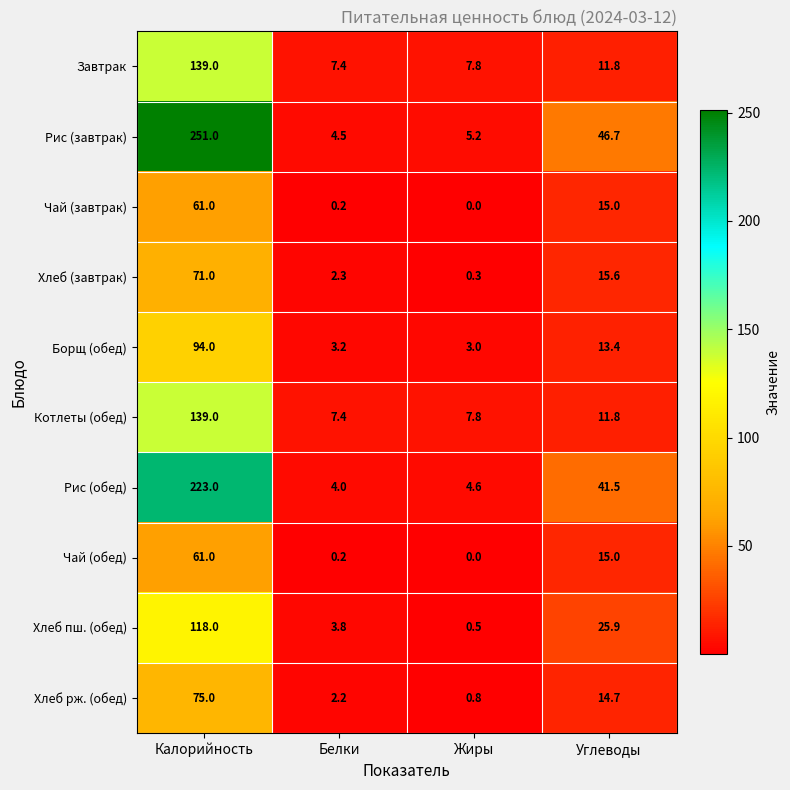

At which category does the chart reach its peak across all series?

Калорийность